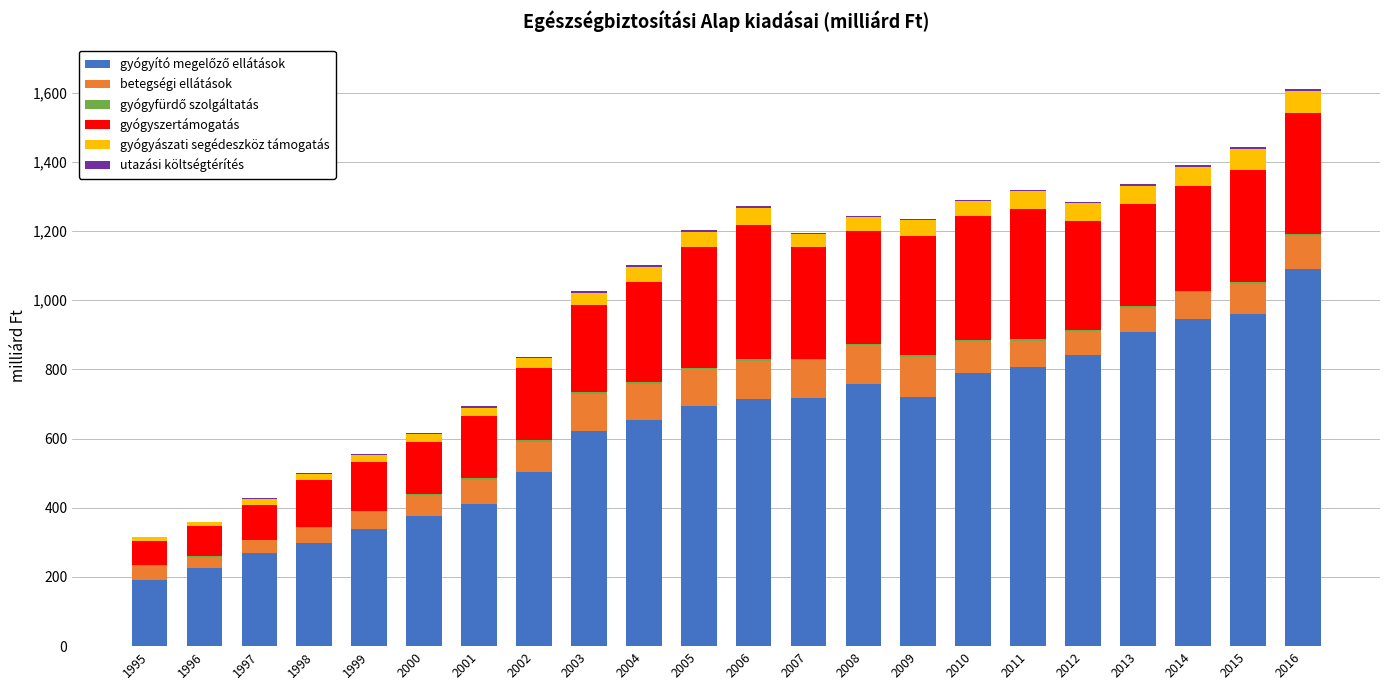

Are the bars horizontal?

No